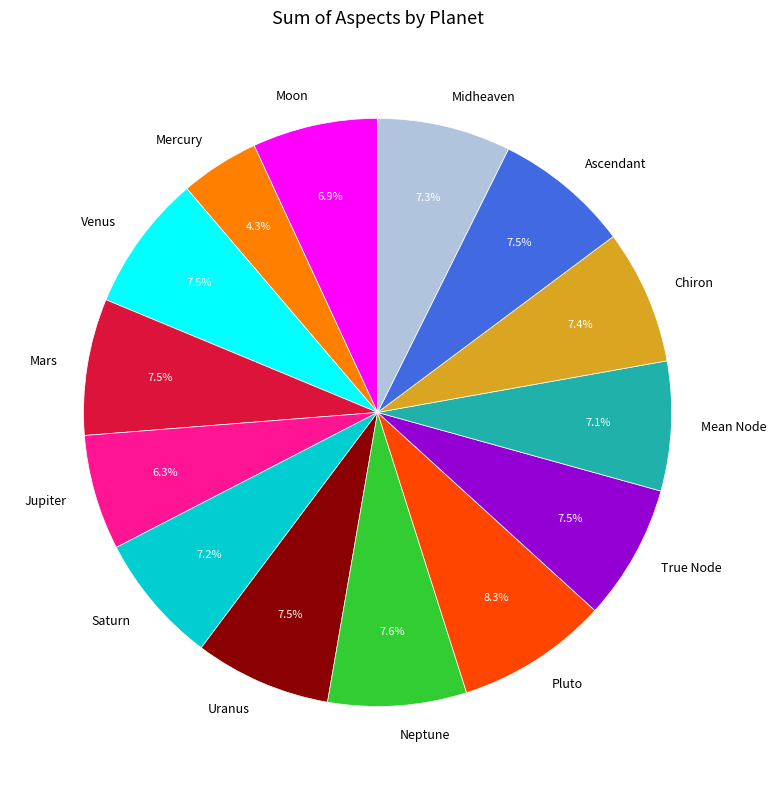

Does Moon represent more than half of the total?

No